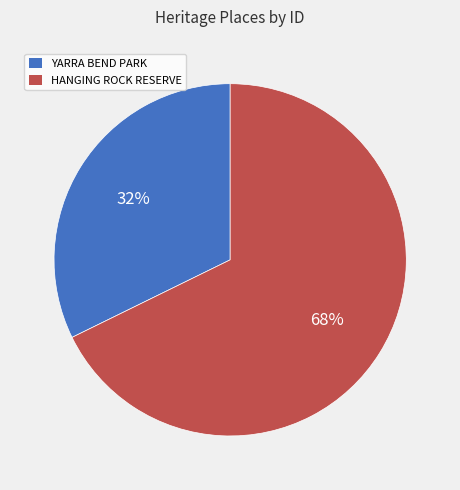

How many segments does this pie chart have?

2